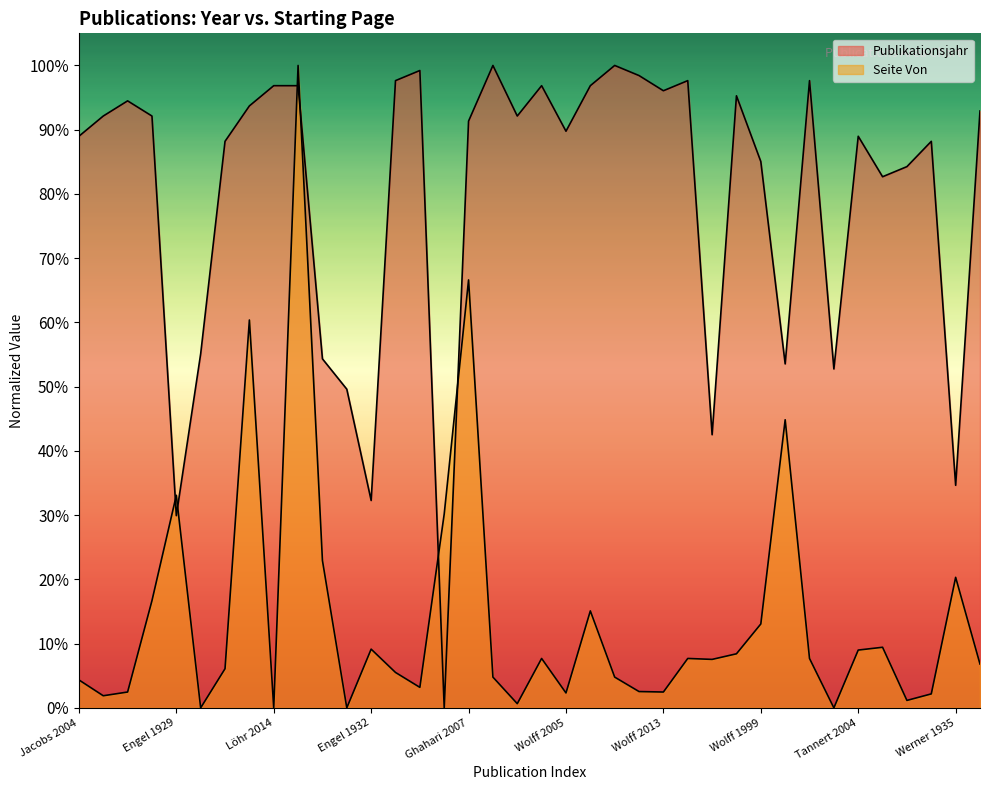

True or false: Seite Von has more than 2 points higher than both neighbors.

True